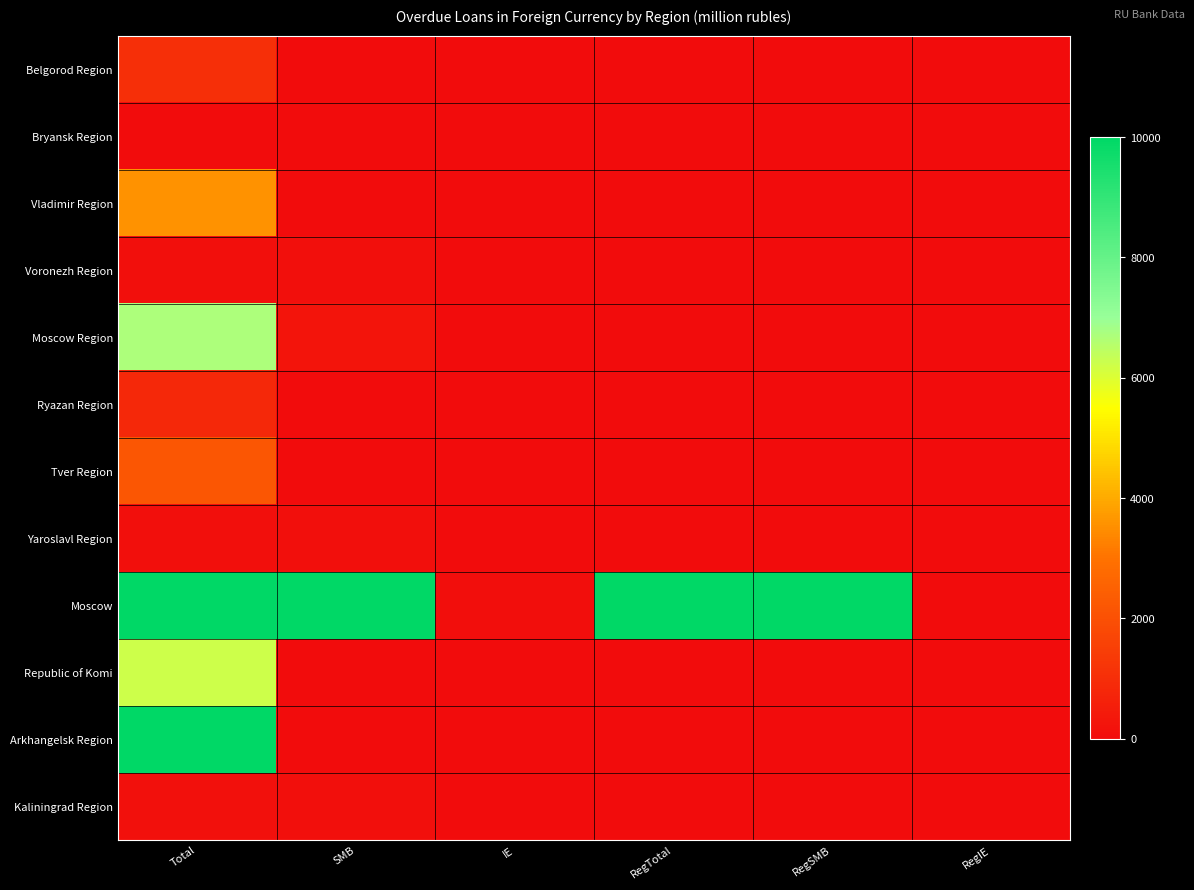

Which series has the largest range (max minus min)?

Moscow